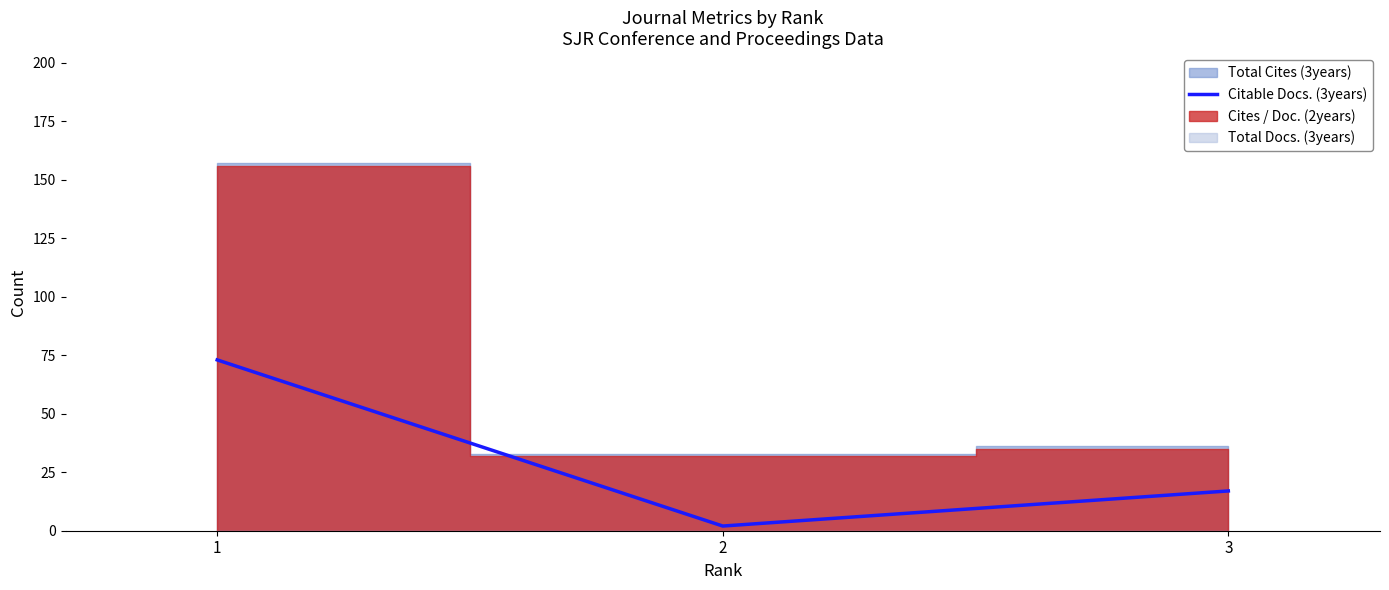

List the labels in order of Citable Docs. (3years) value, smallest first.

2, 3, 1